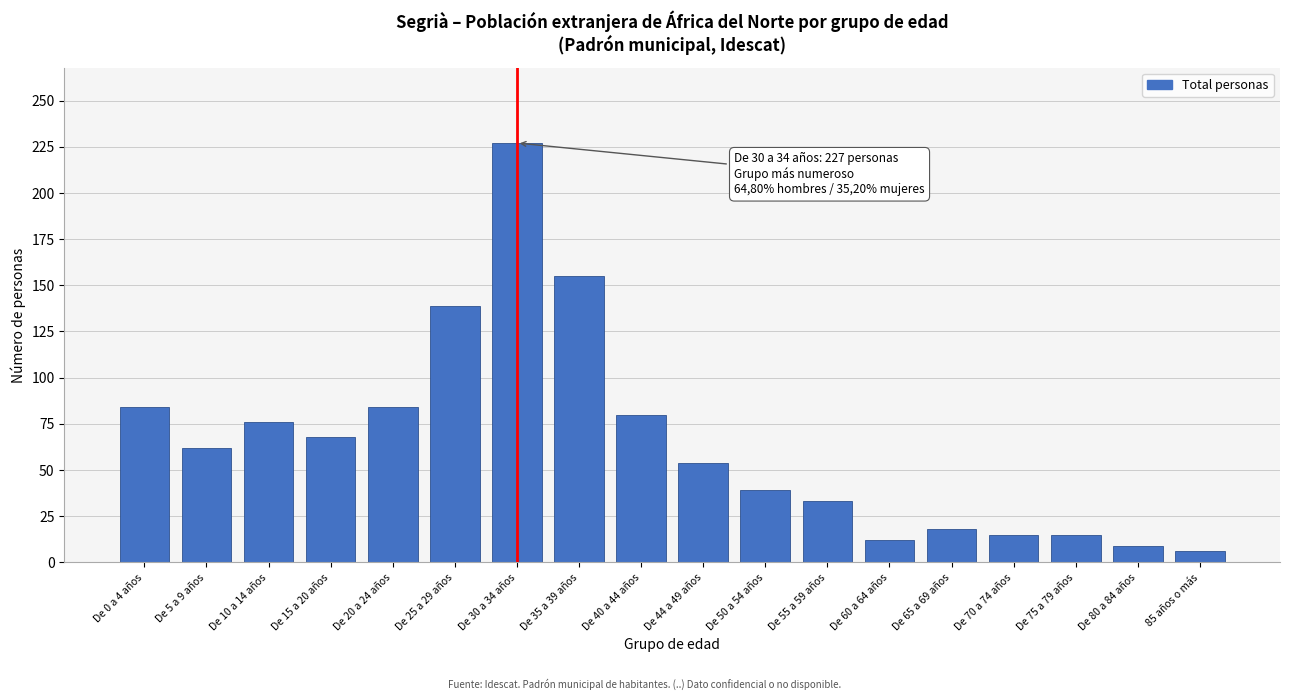

Reading left to right, extract all data points from this chart.

De 0 a 4 años=84	De 5 a 9 años=62	De 10 a 14 años=76	De 15 a 20 años=68	De 20 a 24 años=84	De 25 a 29 años=139	De 30 a 34 años=227	De 35 a 39 años=155	De 40 a 44 años=80	De 44 a 49 años=54	De 50 a 54 años=39	De 55 a 59 años=33	De 60 a 64 años=12	De 65 a 69 años=18	De 70 a 74 años=15	De 75 a 79 años=15	De 80 a 84 años=9	85 años o más=6